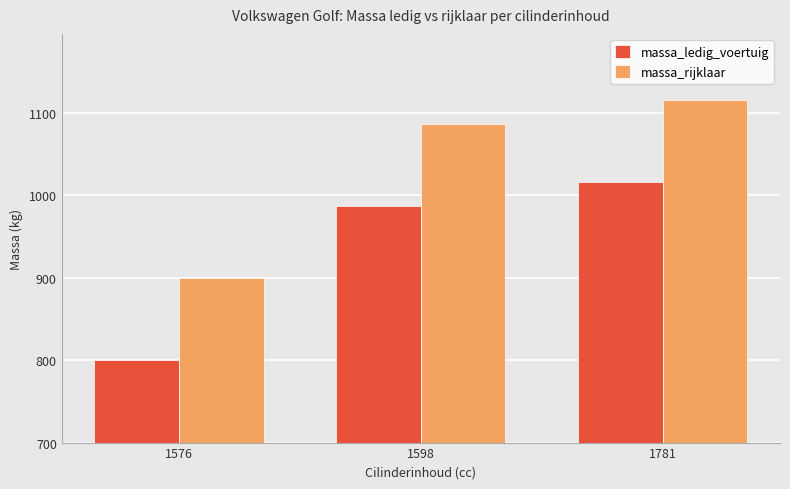

Reading left to right, list all the values displayed in this chart.

massa_ledig_voertuig: 800	987	1016
massa_rijklaar: 900	1087	1116